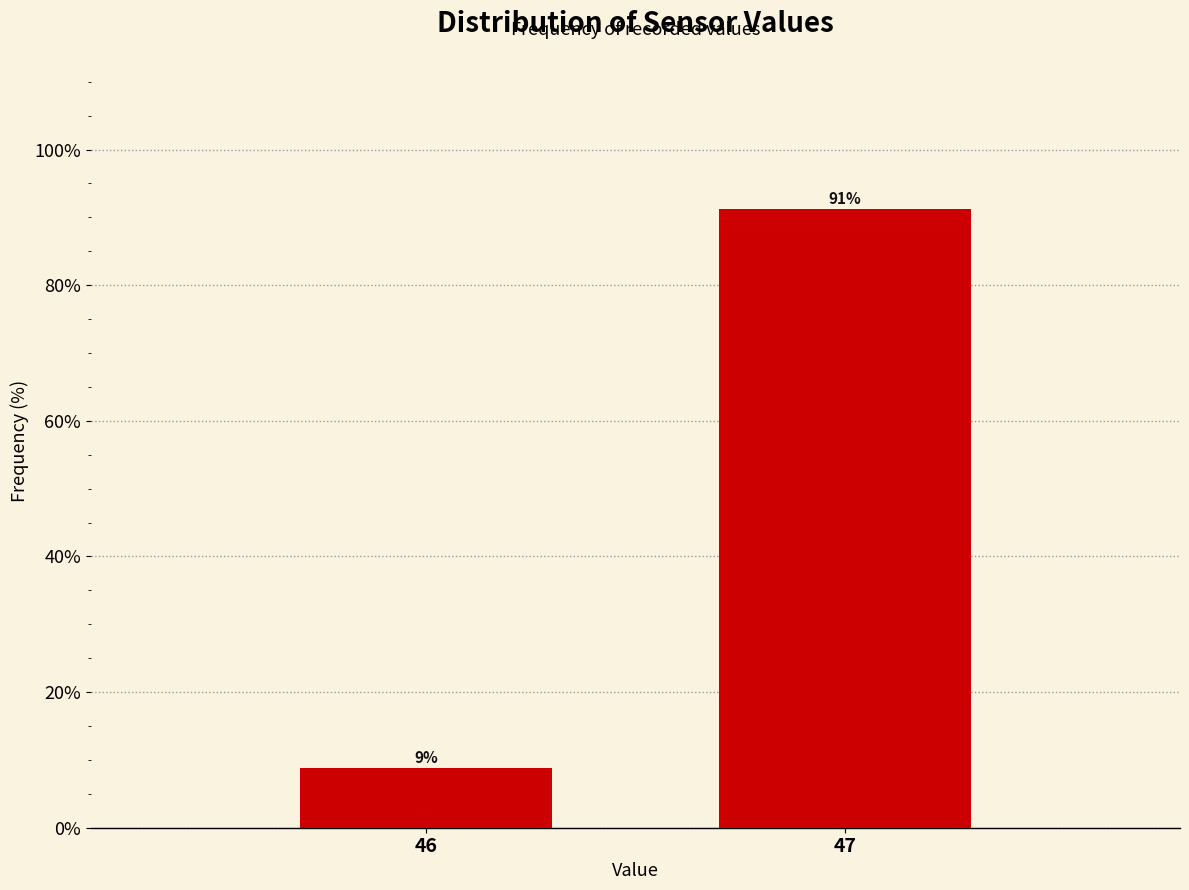

What is the average value?

50.0